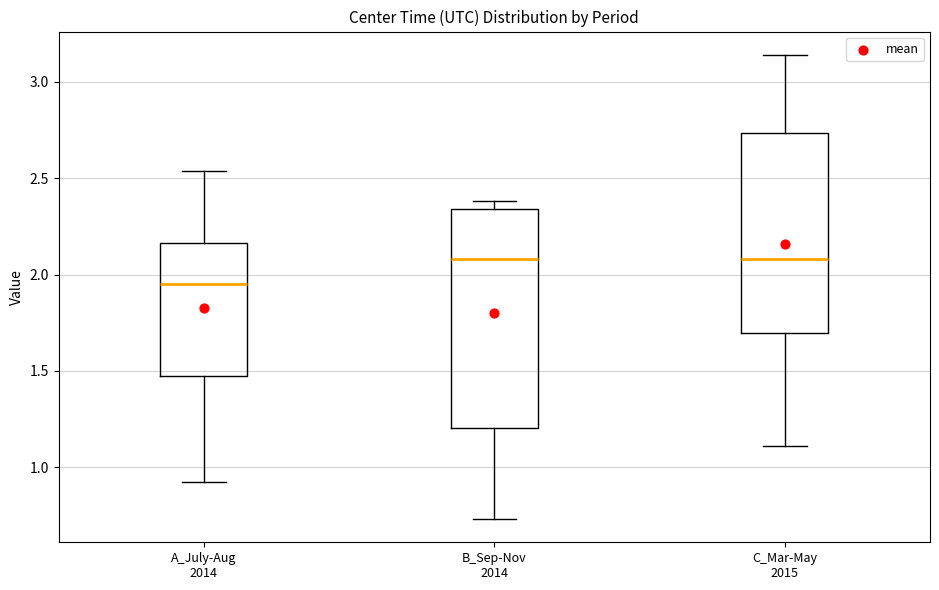

Reading left to right, read every box against the y-axis: the position of its median line, the range the box covers, and the ends of its whiskers. The values are not printed on the chart, so give them approximately, as read against the axis.

A_July-Aug 2014: median 1.95, box 1.45 to 2.15, whiskers 0.90 to 2.55
B_Sep-Nov 2014: median 2.10, box 1.20 to 2.35, whiskers 0.75 to 2.40
C_Mar-May 2015: median 2.10, box 1.70 to 2.75, whiskers 1.10 to 3.15